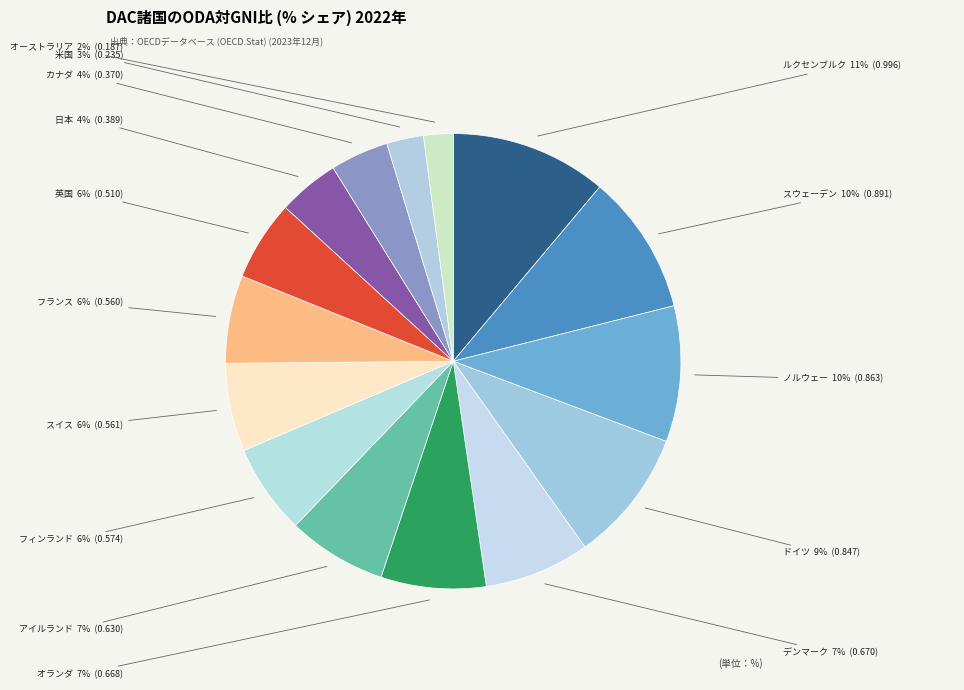

The スウェーデン slice represents 10% of the pie. True or false?

True